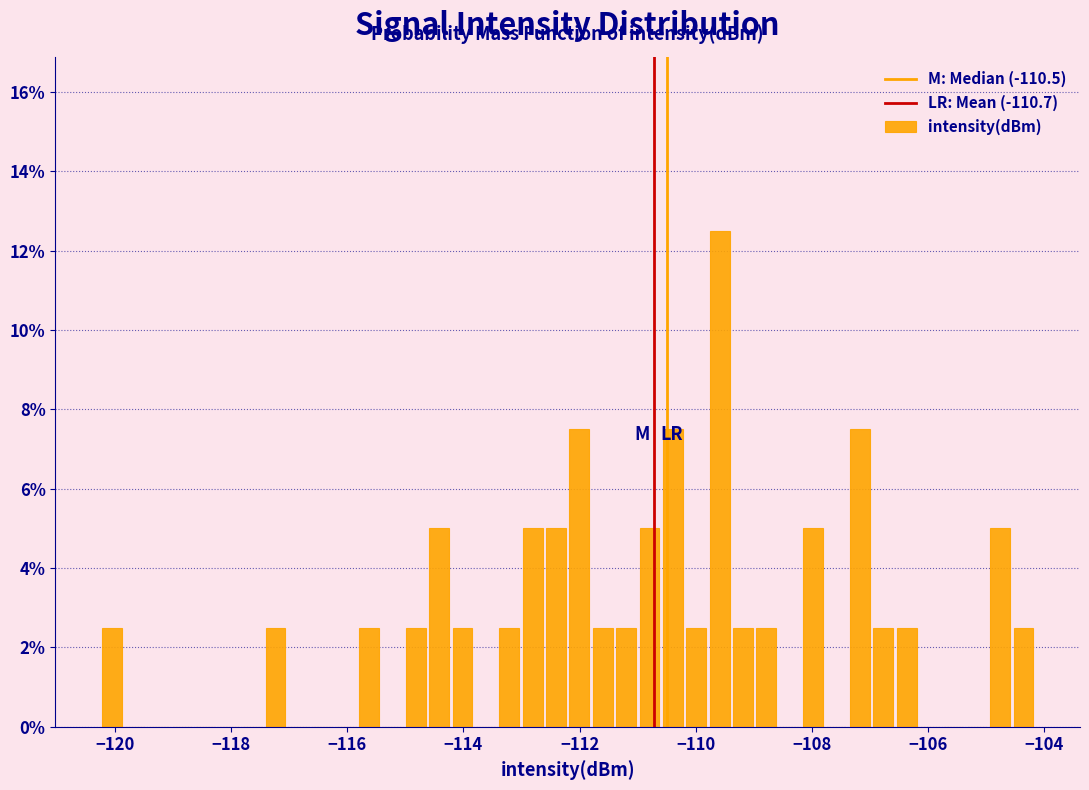

Read against the x-axis, roughly where is the centre of the tallest bar?

-109.6